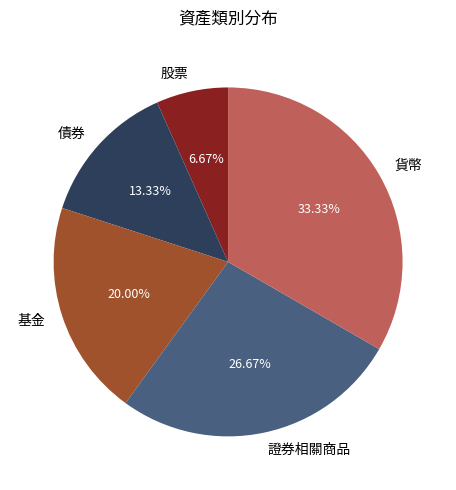

To the nearest percent, what percentage of the pie is 證券相關商品?

27%